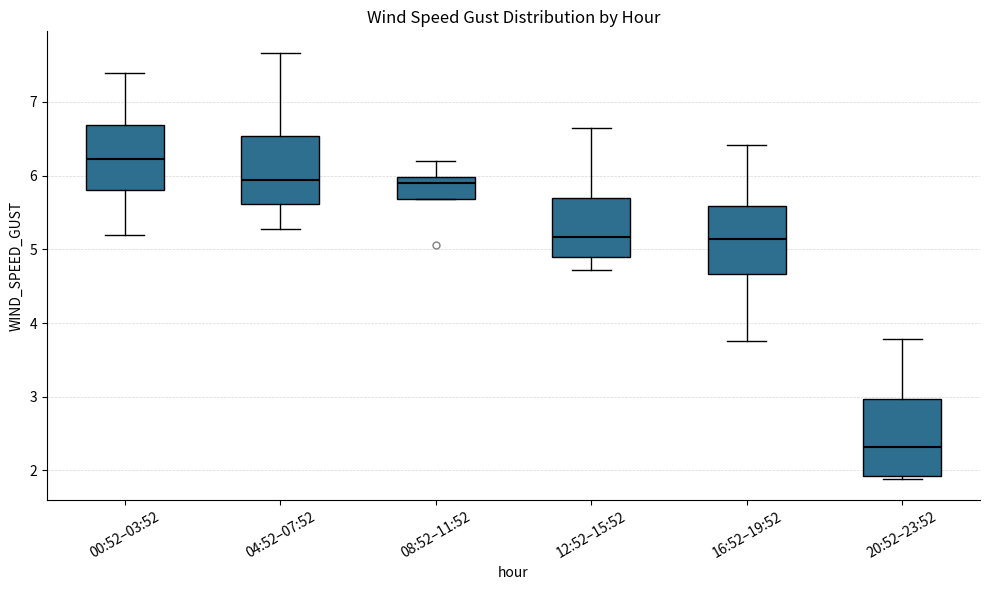

Which box's median line is the lowest?

20:52–23:52